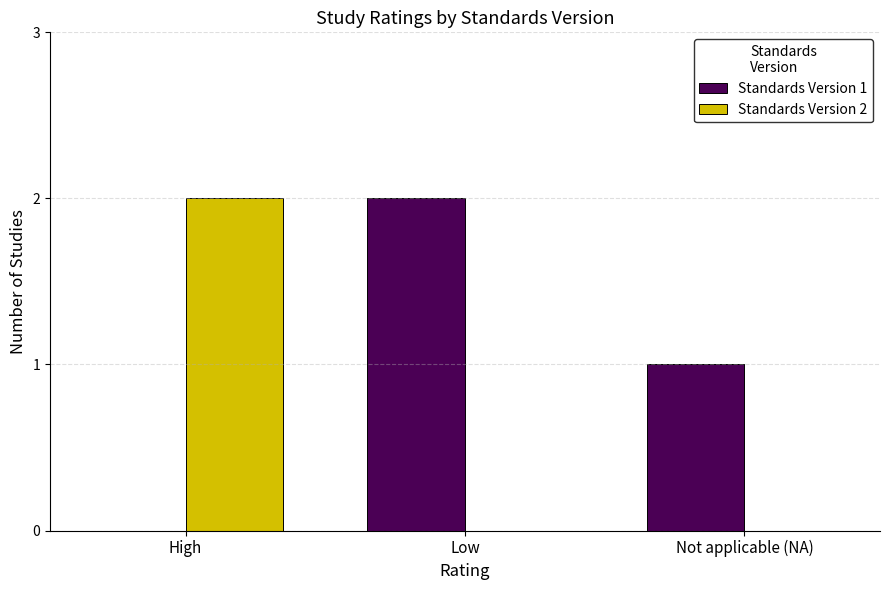

Are the bars horizontal?

No